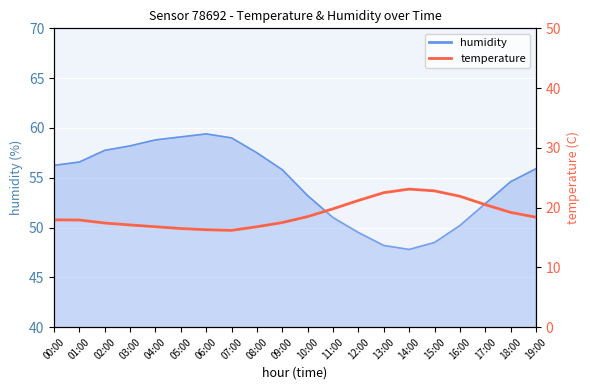

Reading left to right, extract all data points from this chart.

17.9	17.9	17.4	17.1	16.8	16.5	16.3	16.2	16.8	17.5	18.5	19.8	21.2	22.5	23.1	22.8	21.9	20.5	19.2	18.4